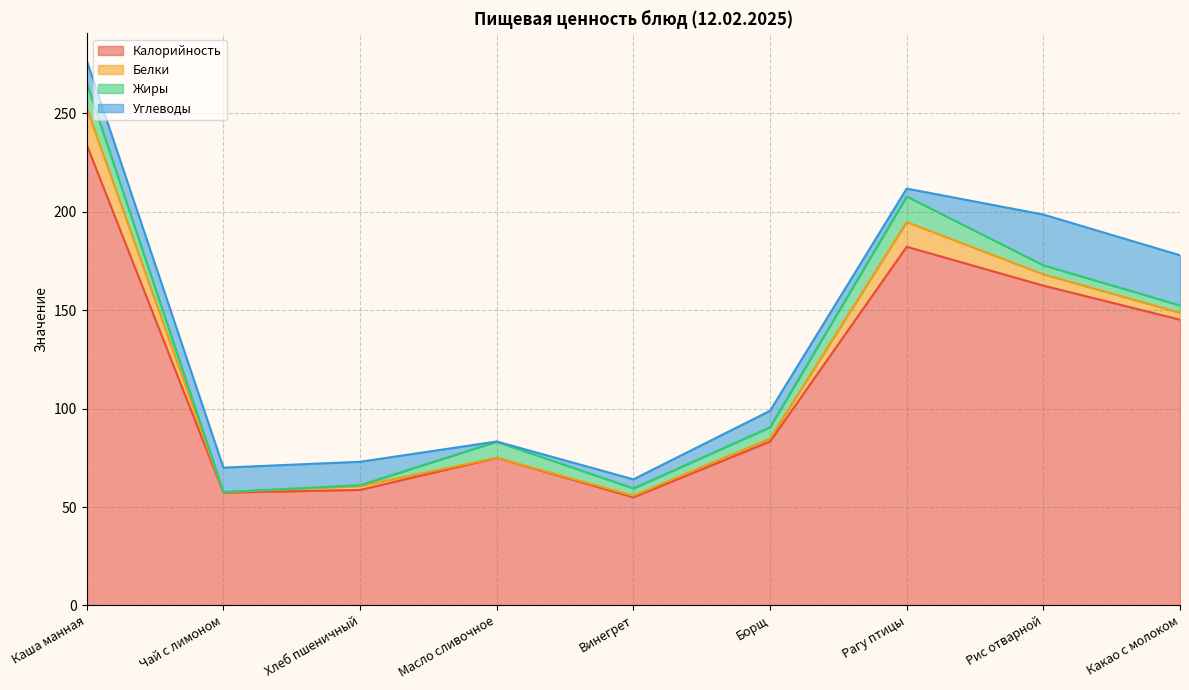

Reading left to right, what are all the values shown in this chart?

Калорийность: Каша манная=234.0	Чай с лимоном=57.3	Хлеб пшеничный=58.7	Масло сливочное=75.0	Винегрет=55.0	Борщ=83.3	Рагу птицы=182.2	Рис отварной=162.5	Какао с молоком=145.2
Белки: Каша манная=18.7	Чай с лимоном=0.2	Хлеб пшеничный=2.0	Масло сливочное=0.0	Винегрет=0.8	Борщ=1.5	Рагу птицы=12.6	Рис отварной=5.8	Какао с молоком=3.5
Жиры: Каша манная=12.7	Чай с лимоном=0.1	Хлеб пшеничный=0.4	Масло сливочное=8.2	Винегрет=3.7	Борщ=5.7	Рагу птицы=13.0	Рис отварной=4.6	Какао с молоком=3.7
Углеводы: Каша манная=11.4	Чай с лимоном=12.4	Хлеб пшеничный=11.9	Масло сливочное=0.1	Винегрет=4.6	Борщ=8.4	Рагу птицы=4.0	Рис отварной=25.8	Какао с молоком=25.5